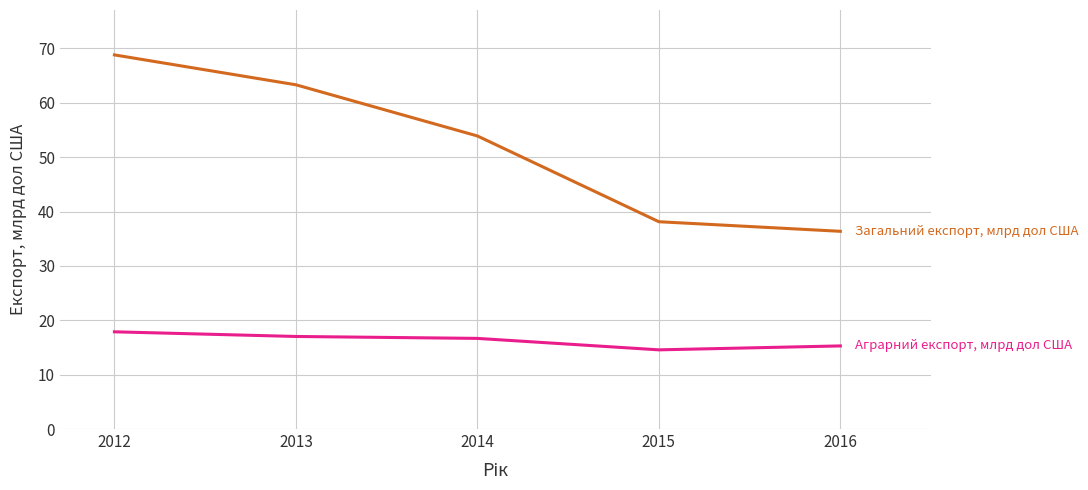

How many categories are shown in the chart?

5